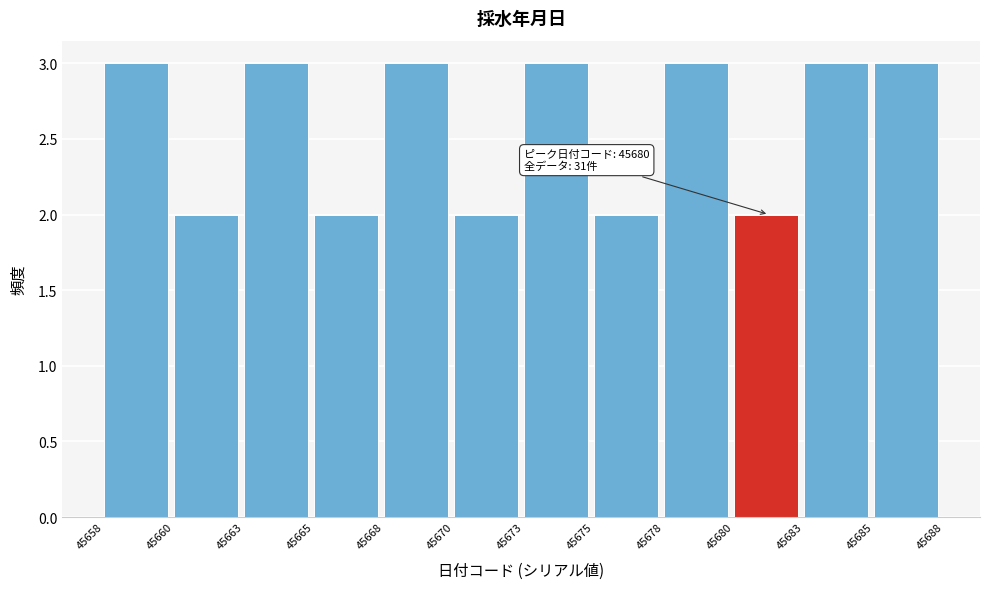

Reading left to right, transcribe all the data shown in this chart.

3	2	3	2	3	2	3	2	3	2	3	3